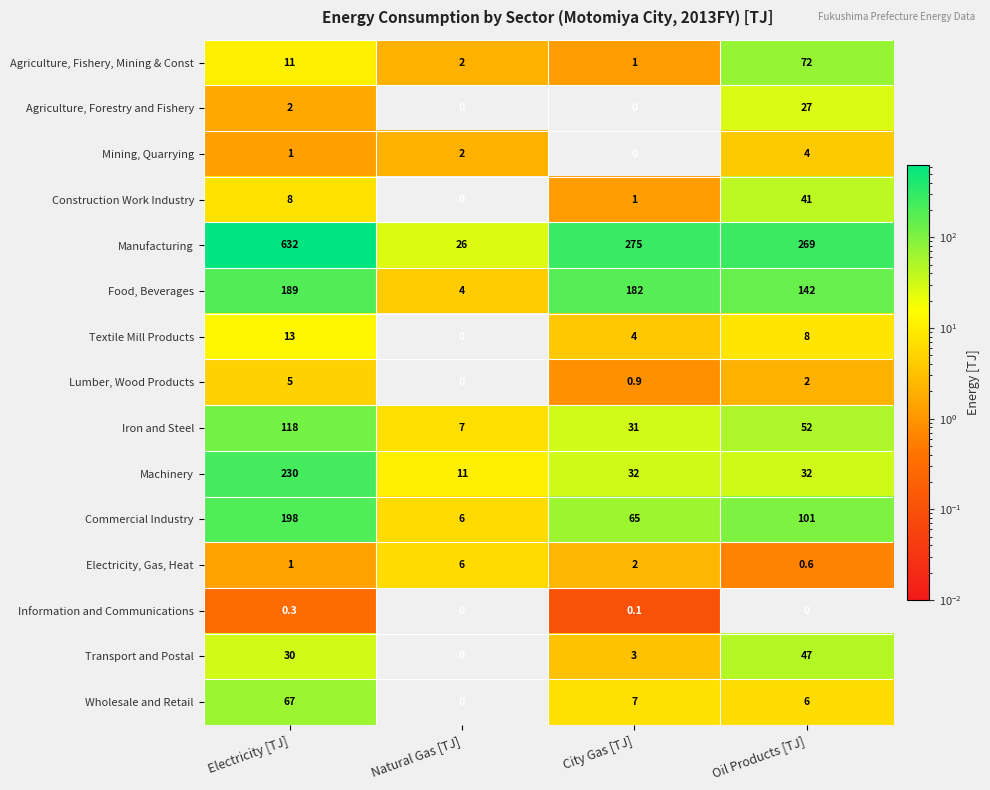

Rank the categories by Transport and Postal value from lowest to highest.

Natural Gas [TJ], City Gas [TJ], Electricity [TJ], Oil Products [TJ]